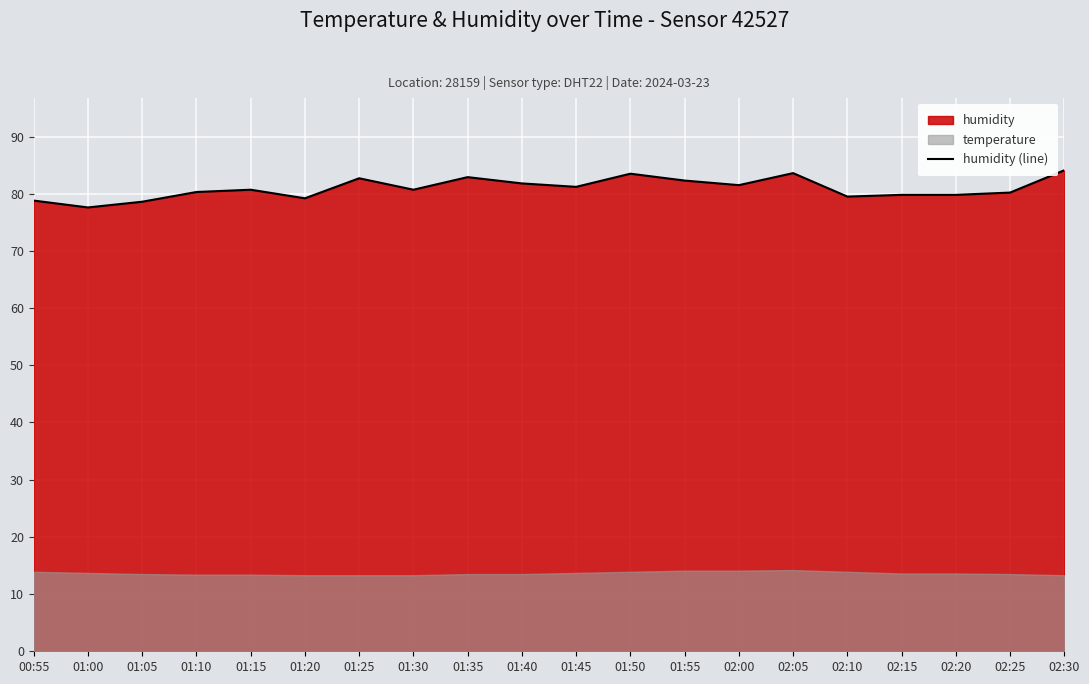

What is the sum of the values at 01:50 and 01:20?

162.7